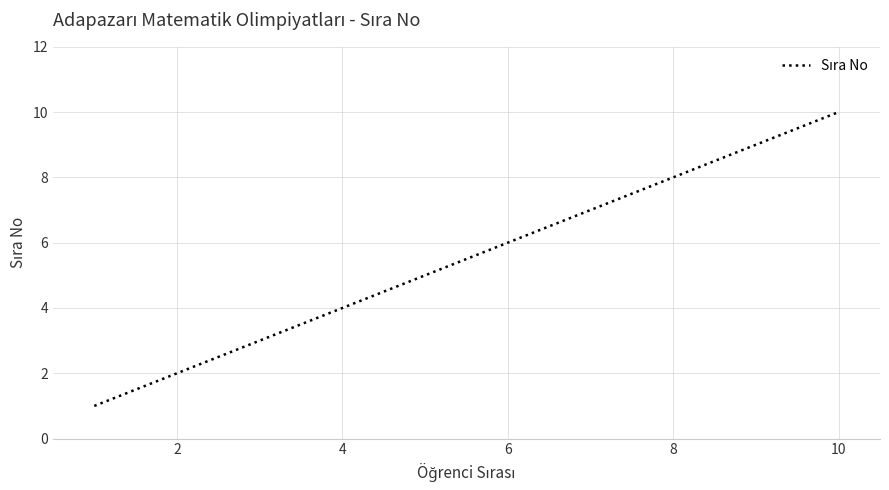

How many lines are shown in the chart?

1